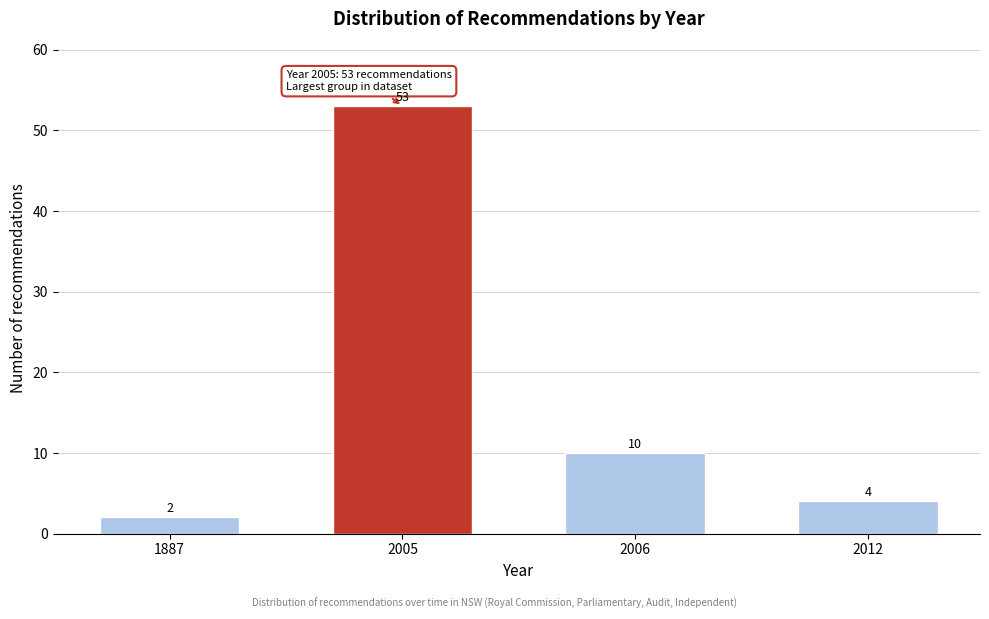

Reading left to right, list all the values displayed in this chart.

1887=2	2005=53	2006=10	2012=4